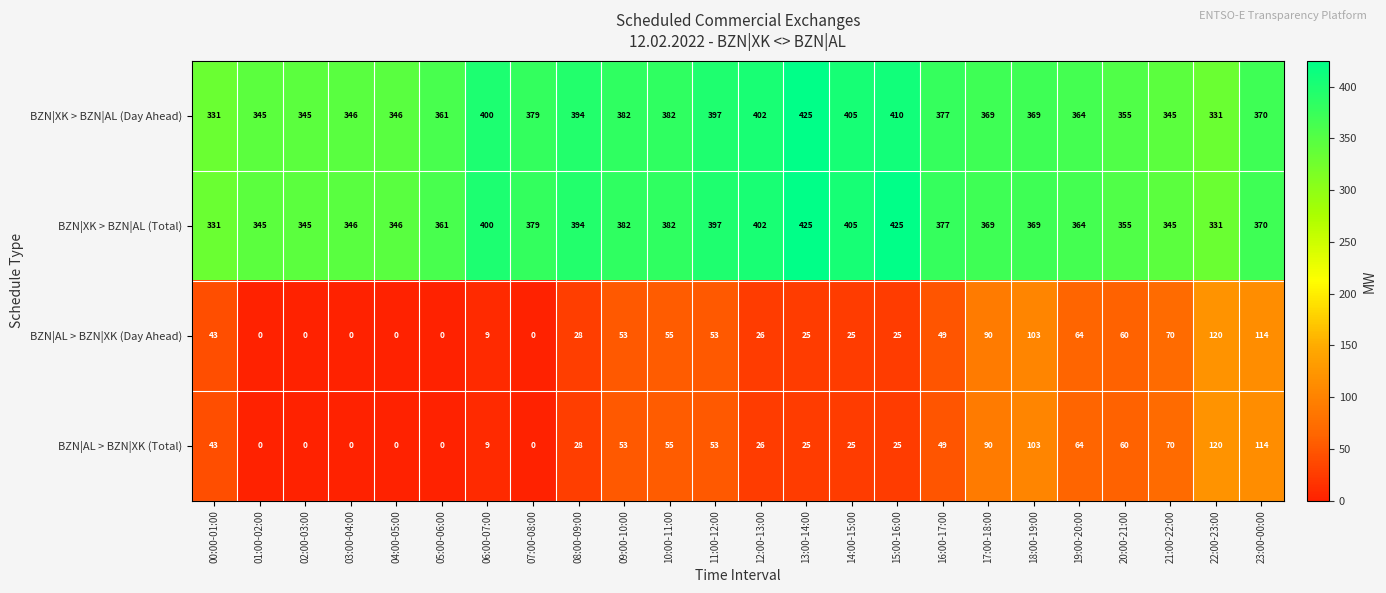

What is the maximum value shown in the chart?

425